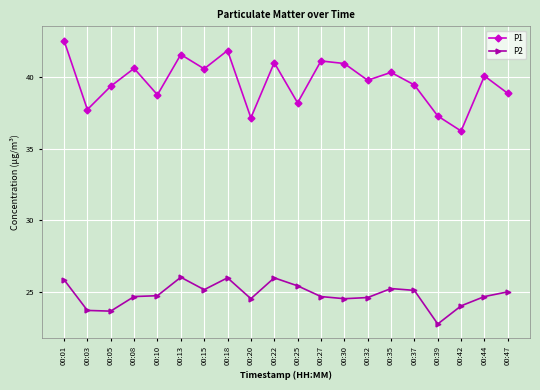

At which label does P1 reach its peak?

00:01